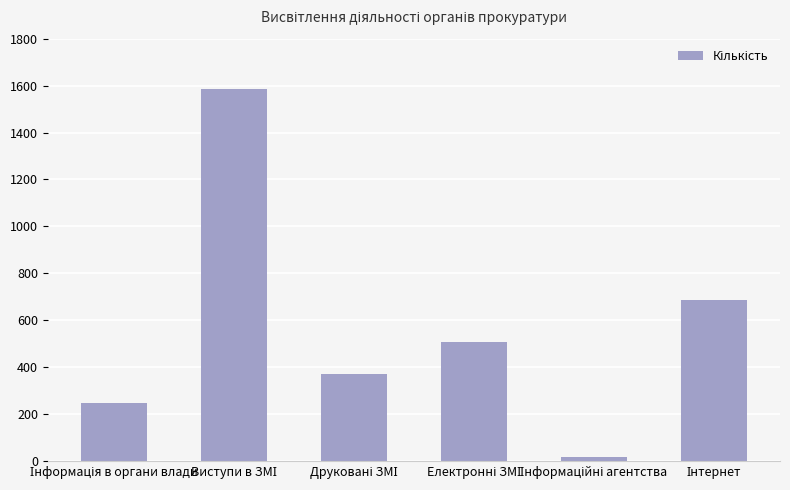

What is the sum of all values?

3419